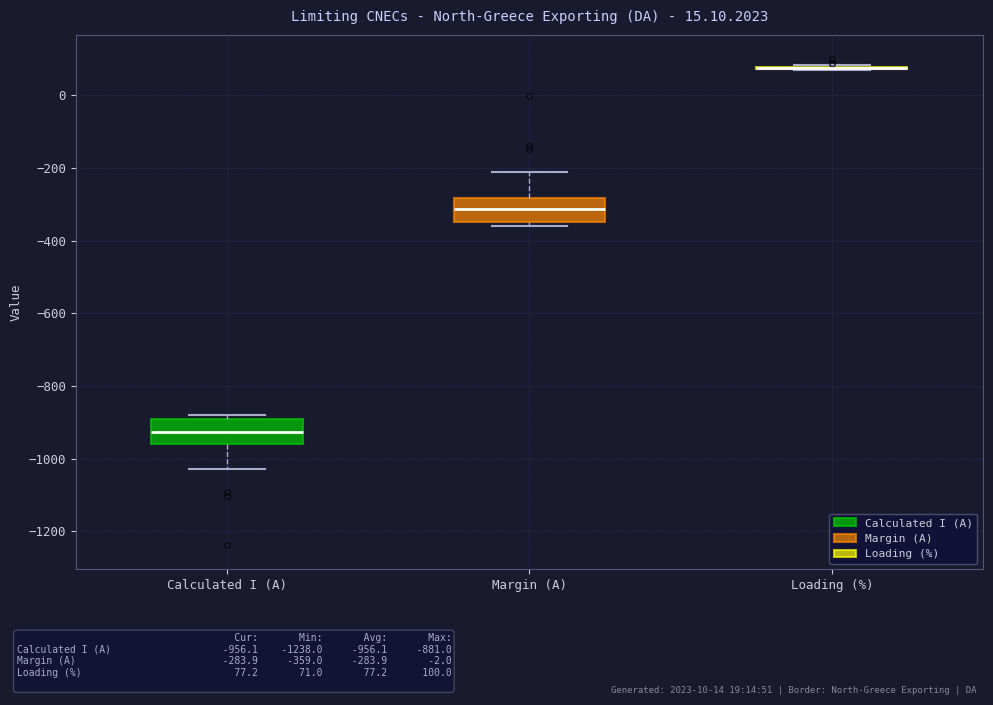

Reading left to right, read every box against the y-axis: the position of its median line, the range the box covers, and the ends of its whiskers. The values are not printed on the chart, so give them approximately, as read against the axis.

Calculated I (A): median -920, box -960 to -900, whiskers -1020 to -880
Margin (A): median -320, box -340 to -280, whiskers -360 to -220
Loading (%): box collapsed to a line at 80, whiskers 80 to 80